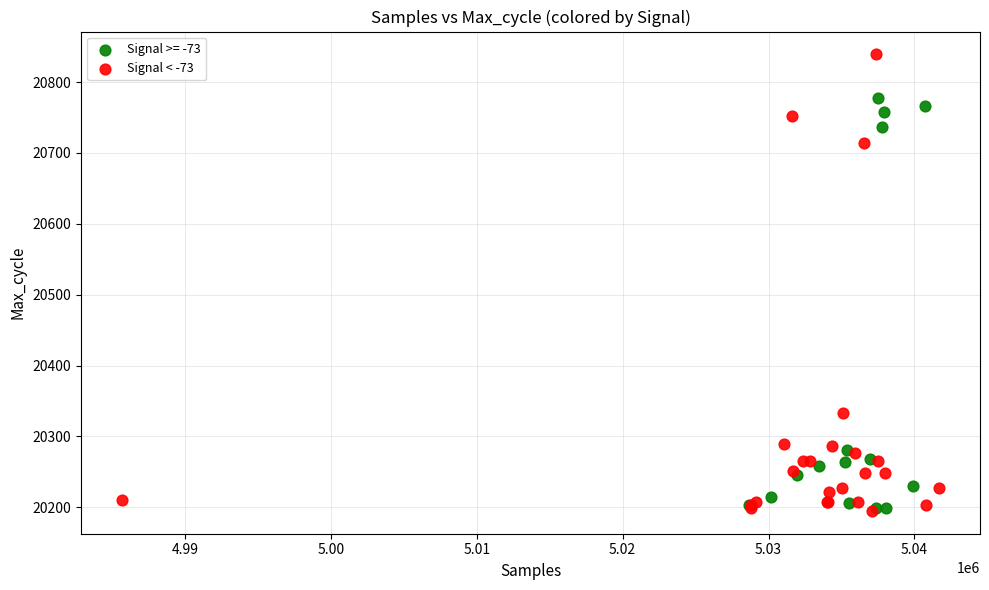

Which series has the largest Y range (max minus min)?

Signal < -73